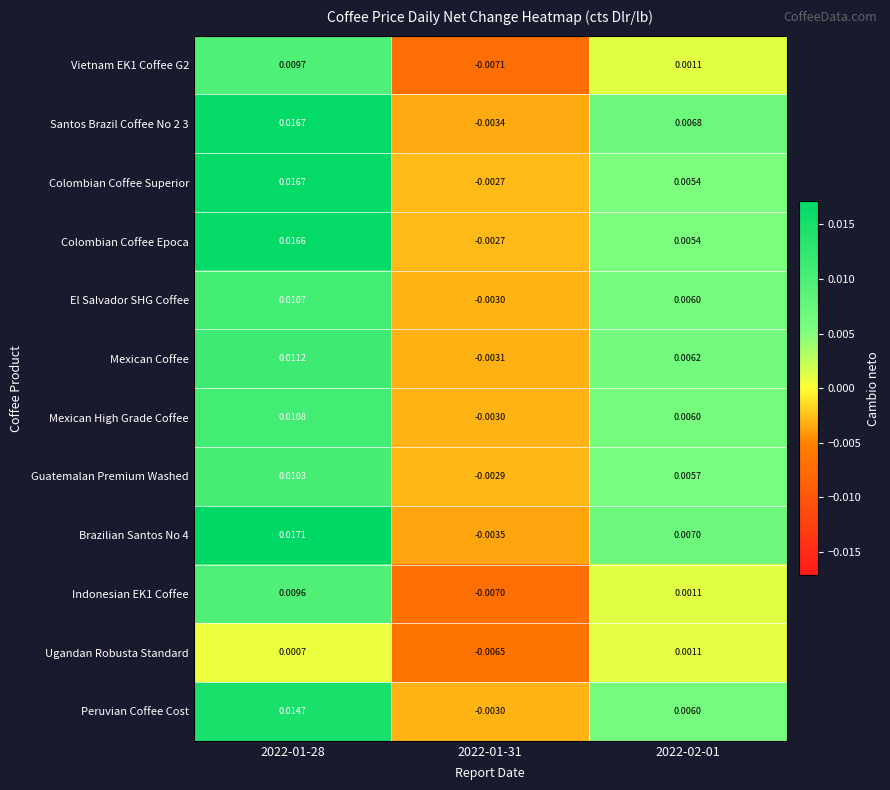

Between 2022-01-28 and 2022-02-01, which series saw the biggest shift?

Colombian Coffee Superior